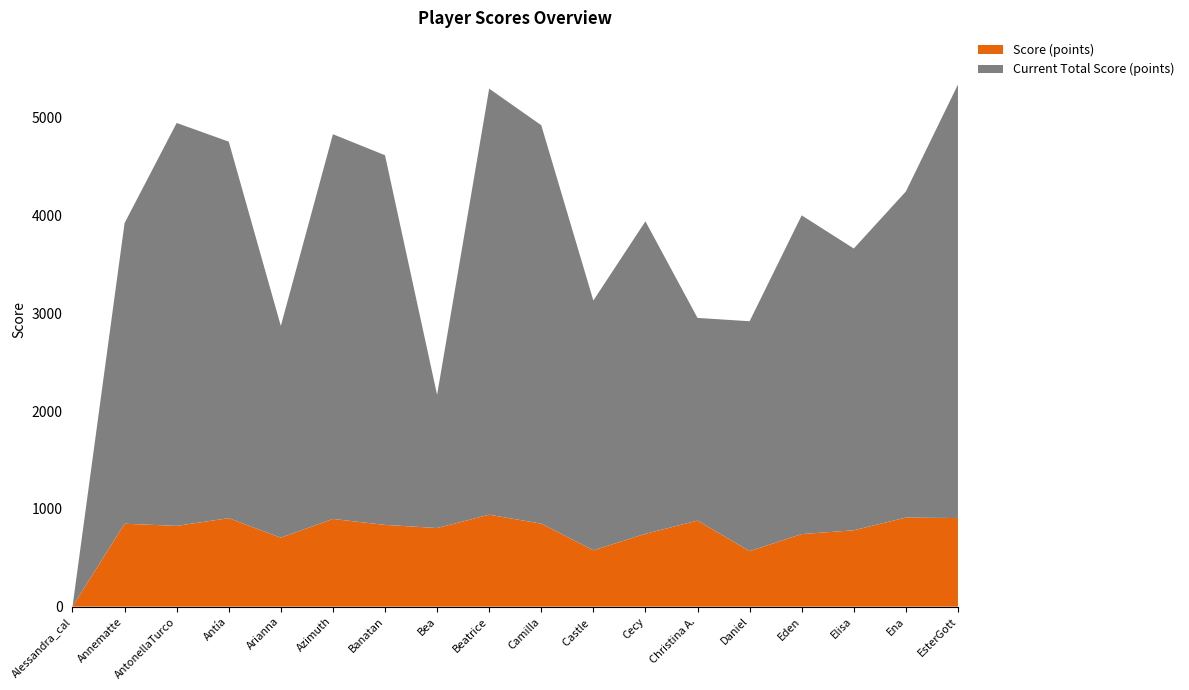

Reading left to right, list all the values displayed in this chart.

Score (points): 0	848	826	905	705	897	836	804	940	849	576	745	880	568	742	781	911	906
Current Total Score (points): 0	3923	4947	4756	2871	4832	4617	2166	5298	4924	3131	3941	2953	2919	4002	3663	4246	5340